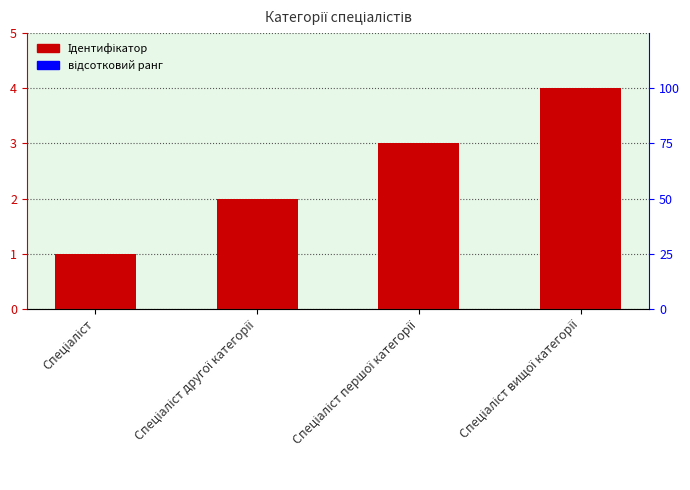

Are the bars horizontal?

No